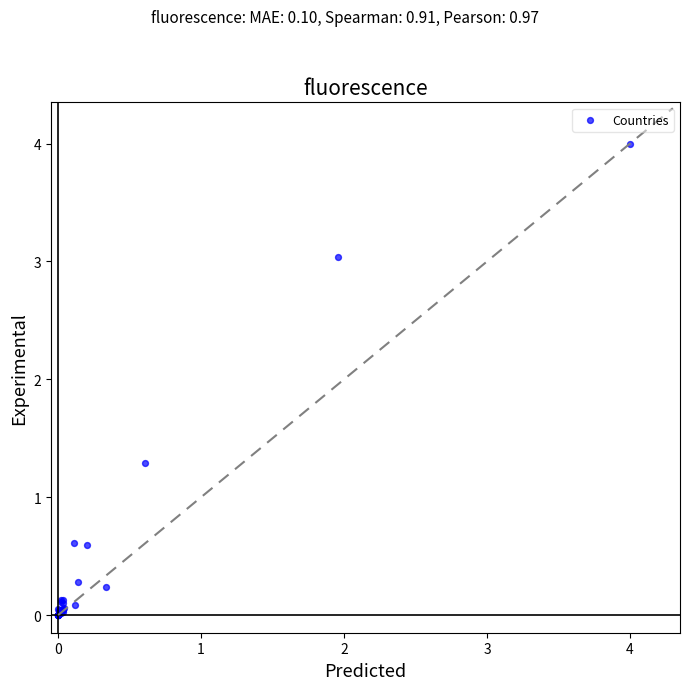

What Y value in the scatter plot is closest to 2?

1.3